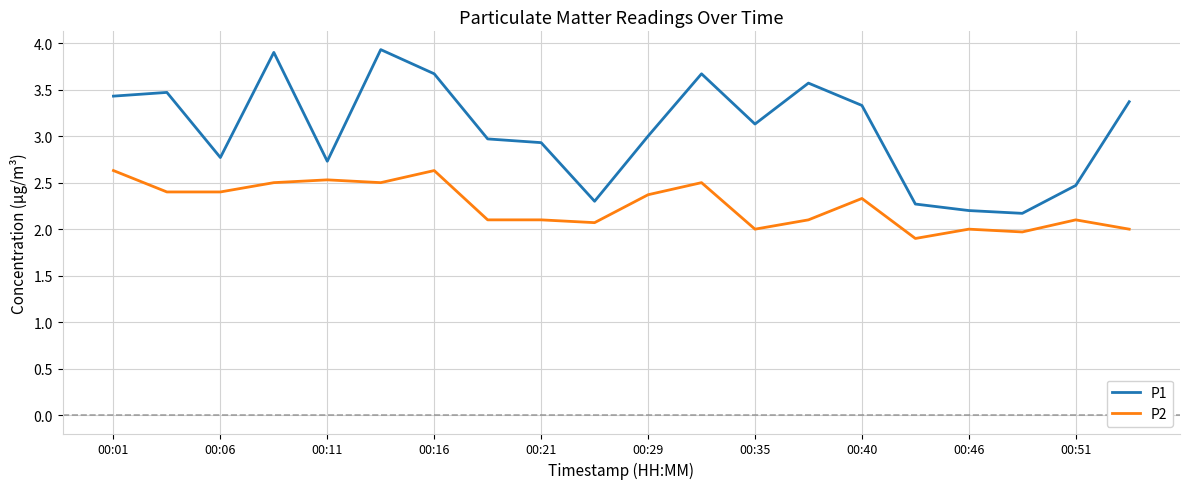

Reading left to right, extract all data points from this chart.

P1: 3.4	3.5	2.8	3.9	2.7	3.9	3.7	3.0	2.9	2.3	3.0	3.7	3.1	3.6	3.3	2.3	2.2	2.2	2.5	3.4
P2: 2.6	2.4	2.4	2.5	2.5	2.5	2.6	2.1	2.1	2.1	2.4	2.5	2.0	2.1	2.3	1.9	2.0	2.0	2.1	2.0